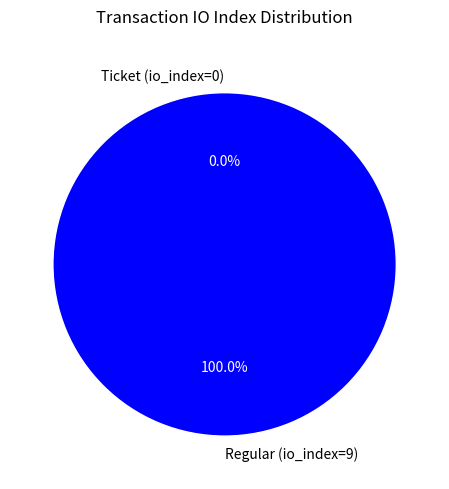

The Ticket (io_index=0) slice represents 0% of the pie. True or false?

True